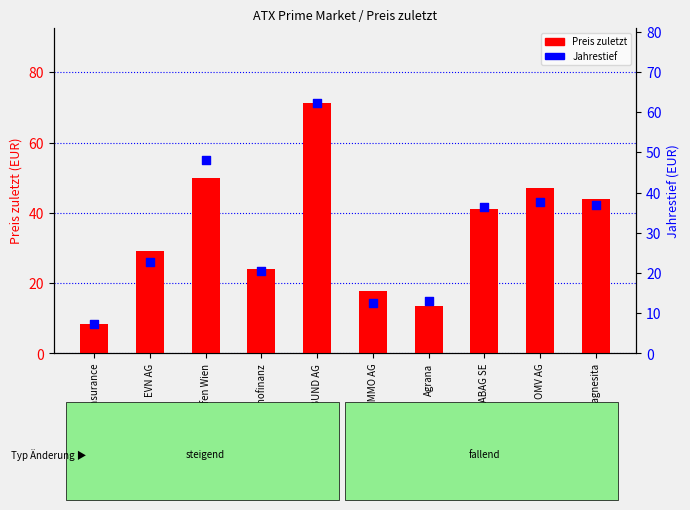

Which series contains the lowest Y value?

Jahrestief